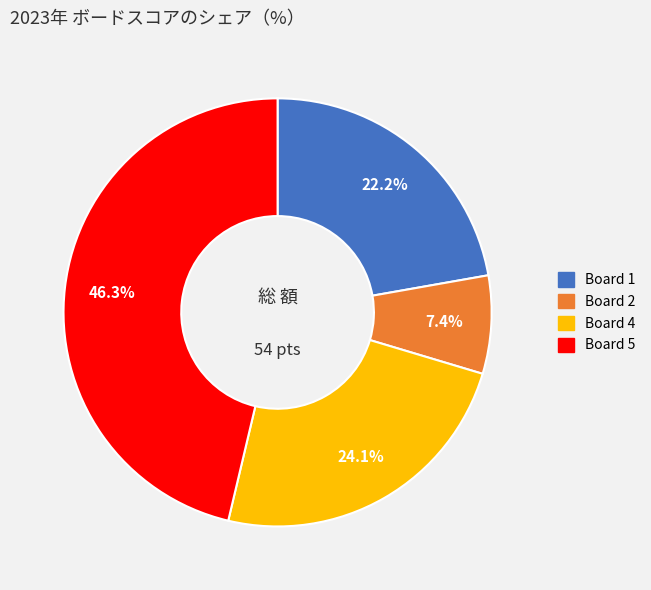

Does any single category account for the majority?

No